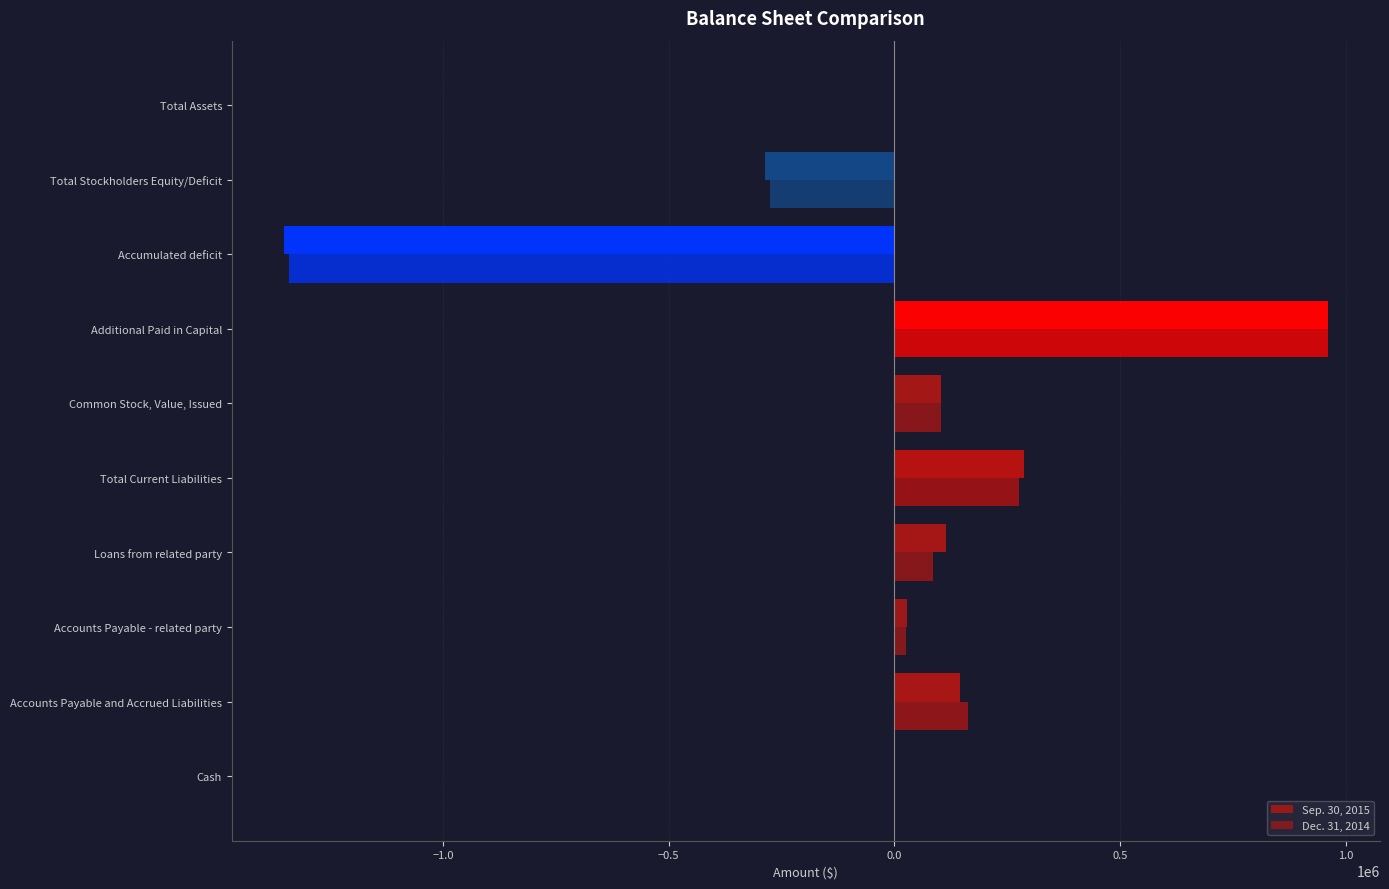

Count the number of categories in the chart.

10